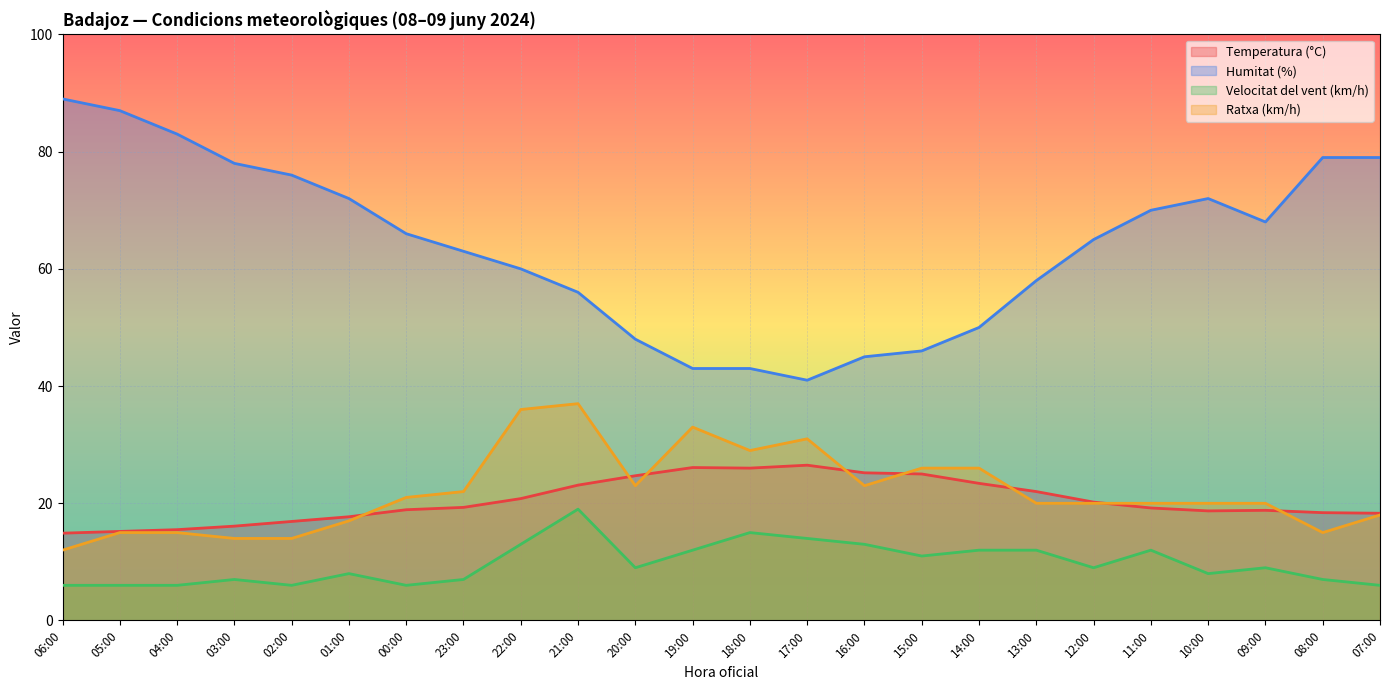

Reading left to right, transcribe all the data shown in this chart.

Temperatura (°C): 06:00=14.9	05:00=15.2	04:00=15.5	03:00=16.1	02:00=16.9	01:00=17.7	00:00=18.9	23:00=19.3	22:00=20.8	21:00=23.1	20:00=24.7	19:00=26.1	18:00=26.0	17:00=26.5	16:00=25.2	15:00=25.0	14:00=23.4	13:00=22.0	12:00=20.2	11:00=19.2	10:00=18.7	09:00=18.8	08:00=18.4	07:00=18.3
Humitat (%): 06:00=89.0	05:00=87.0	04:00=83.0	03:00=78.0	02:00=76.0	01:00=72.0	00:00=66.0	23:00=63.0	22:00=60.0	21:00=56.0	20:00=48.0	19:00=43.0	18:00=43.0	17:00=41.0	16:00=45.0	15:00=46.0	14:00=50.0	13:00=58.0	12:00=65.0	11:00=70.0	10:00=72.0	09:00=68.0	08:00=79.0	07:00=79.0
Velocitat del vent (km/h): 06:00=6.0	05:00=6.0	04:00=6.0	03:00=7.0	02:00=6.0	01:00=8.0	00:00=6.0	23:00=7.0	22:00=13.0	21:00=19.0	20:00=9.0	19:00=12.0	18:00=15.0	17:00=14.0	16:00=13.0	15:00=11.0	14:00=12.0	13:00=12.0	12:00=9.0	11:00=12.0	10:00=8.0	09:00=9.0	08:00=7.0	07:00=6.0
Ratxa (km/h): 06:00=12.0	05:00=15.0	04:00=15.0	03:00=14.0	02:00=14.0	01:00=17.0	00:00=21.0	23:00=22.0	22:00=36.0	21:00=37.0	20:00=23.0	19:00=33.0	18:00=29.0	17:00=31.0	16:00=23.0	15:00=26.0	14:00=26.0	13:00=20.0	12:00=20.0	11:00=20.0	10:00=20.0	09:00=20.0	08:00=15.0	07:00=18.0